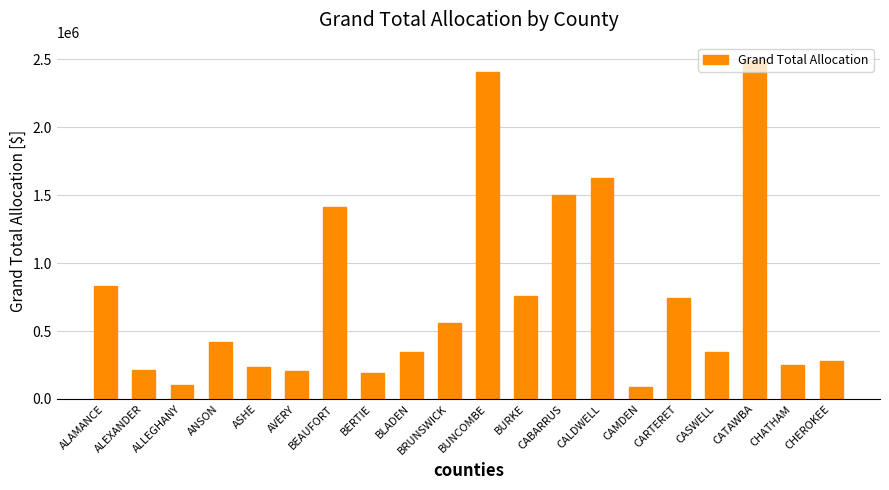

What is the change in value from ALAMANCE to BEAUFORT?

+577714